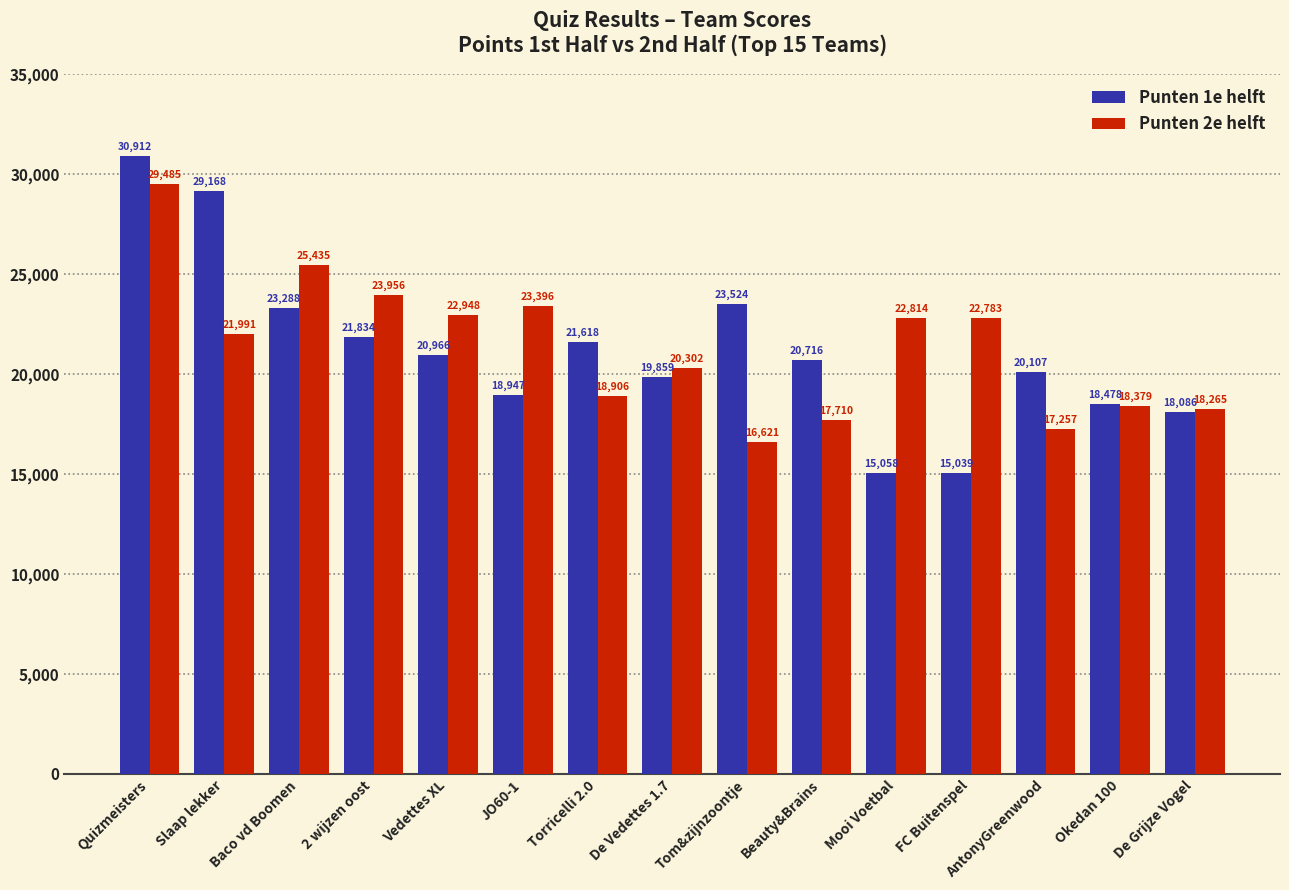

What is the minimum value for Punten 2e helft?

16621